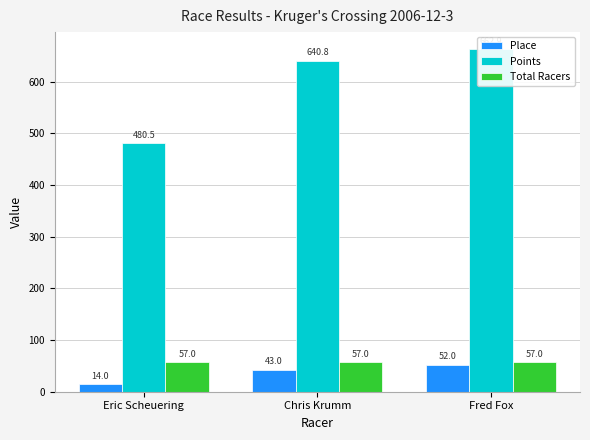

How many data points in Place are less than 43?

1